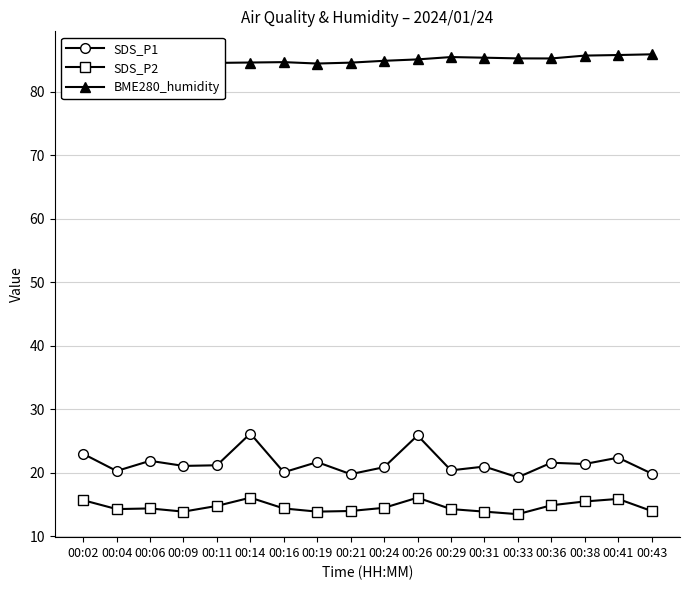

Which has a higher value, 00:29 or 00:24?

00:24